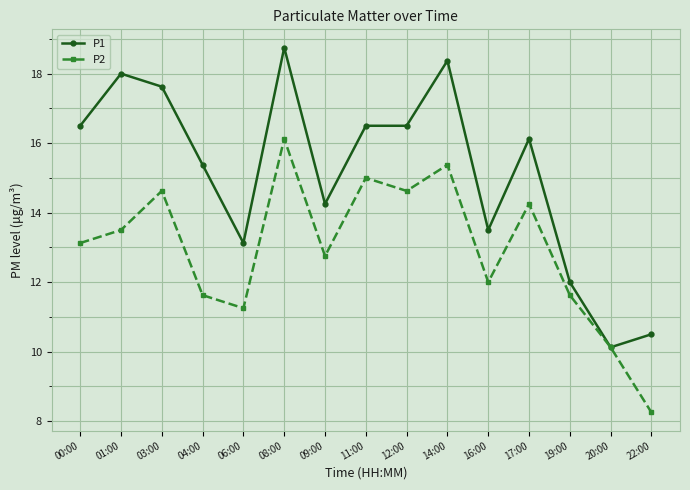

True or false: P1 has more than 1 points higher than both neighbors.

True